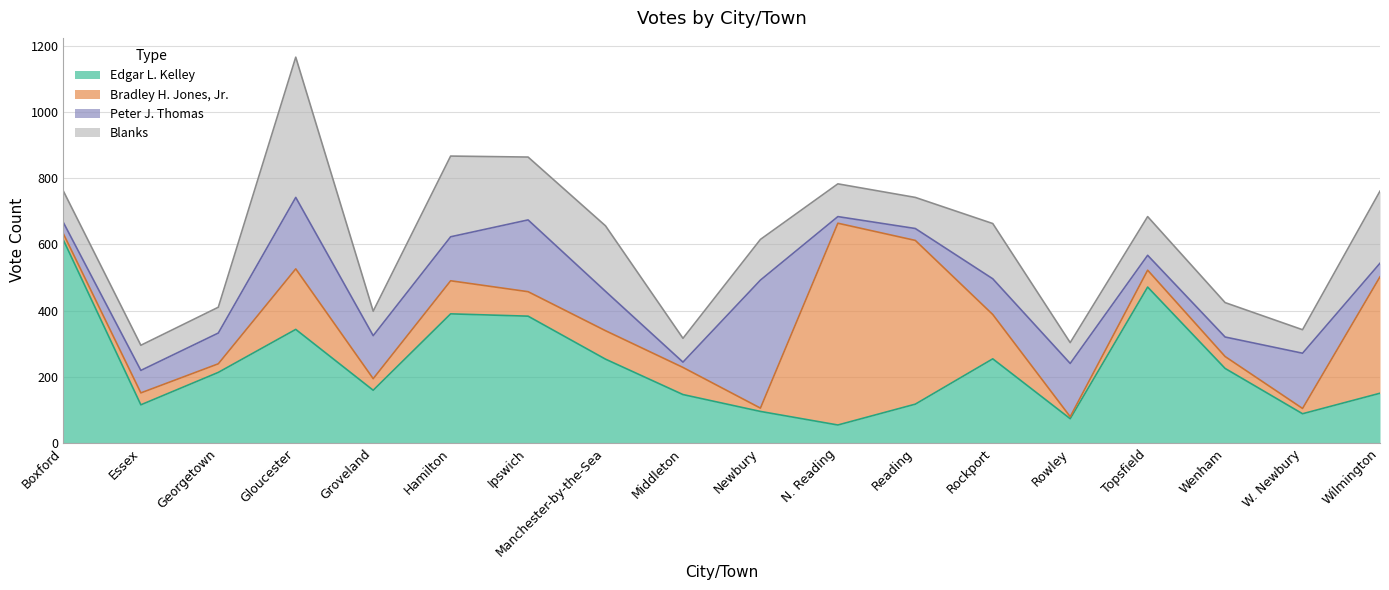

Is it true that Bradley H. Jones, Jr. equals 4 at Newbury?

False